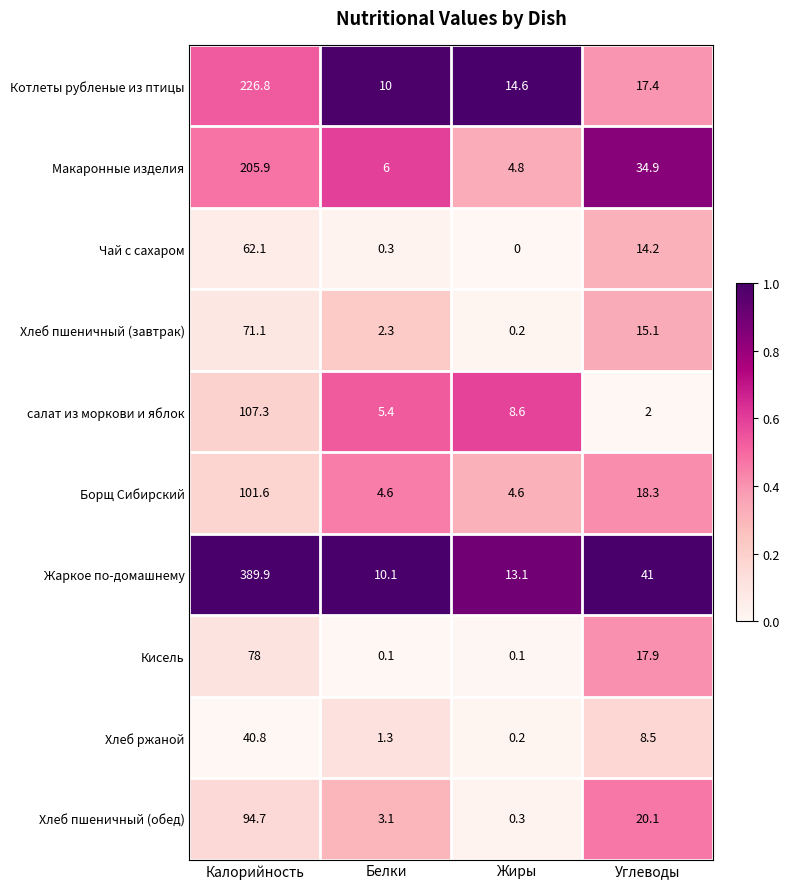

The value of Борщ Сибирский at Калорийность is 101.6. True or false?

True